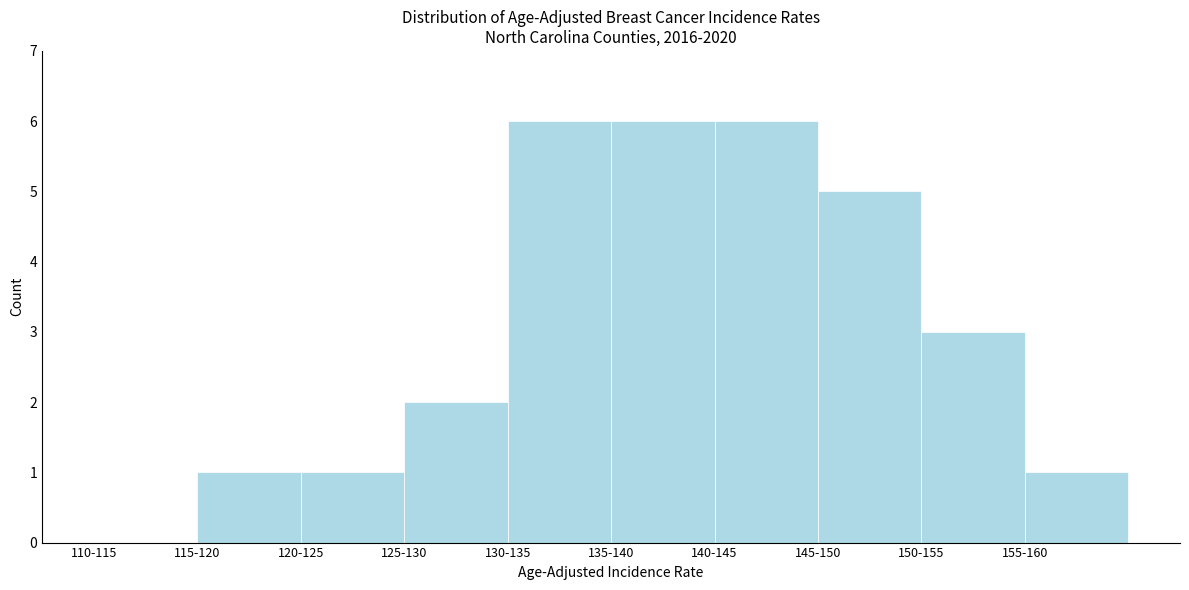

Reading right to left, list all the values displayed in this chart.

155-160=1	150-155=3	145-150=5	140-145=6	135-140=6	130-135=6	125-130=2	120-125=1	115-120=1	110-115=0